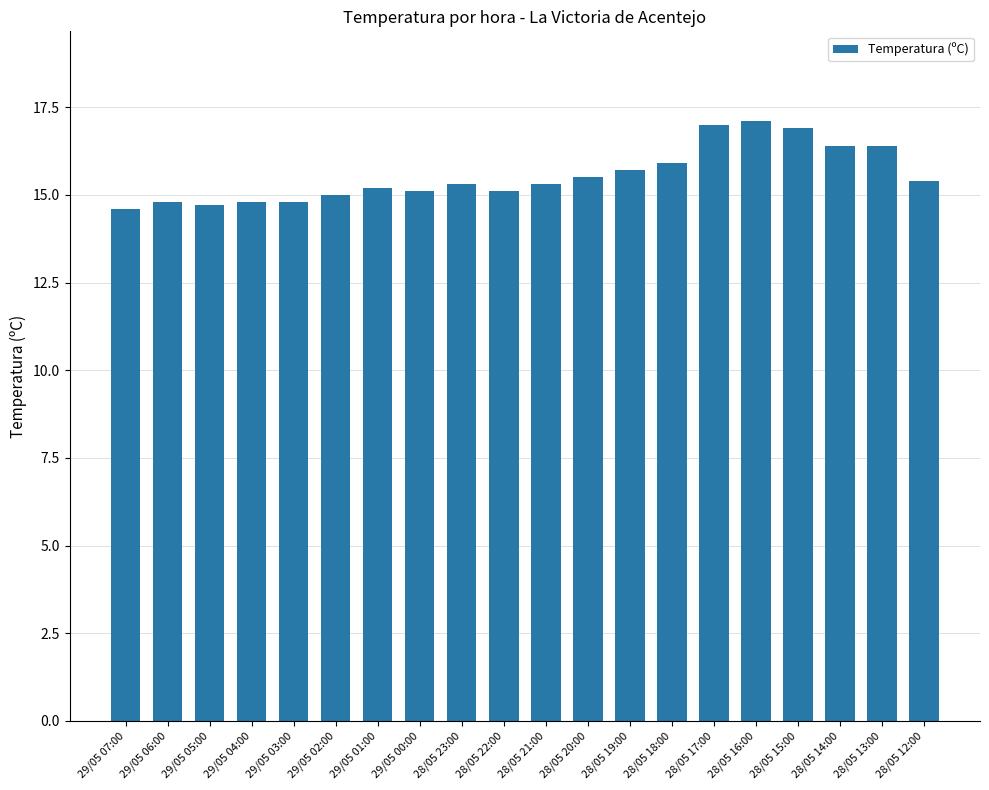

The value at 28/05 15:00 is 11.1. True or false?

False